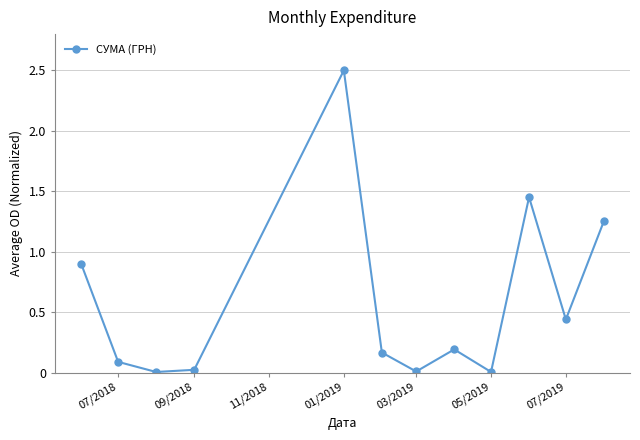

What is the difference between the second highest and second lowest values?

1.4